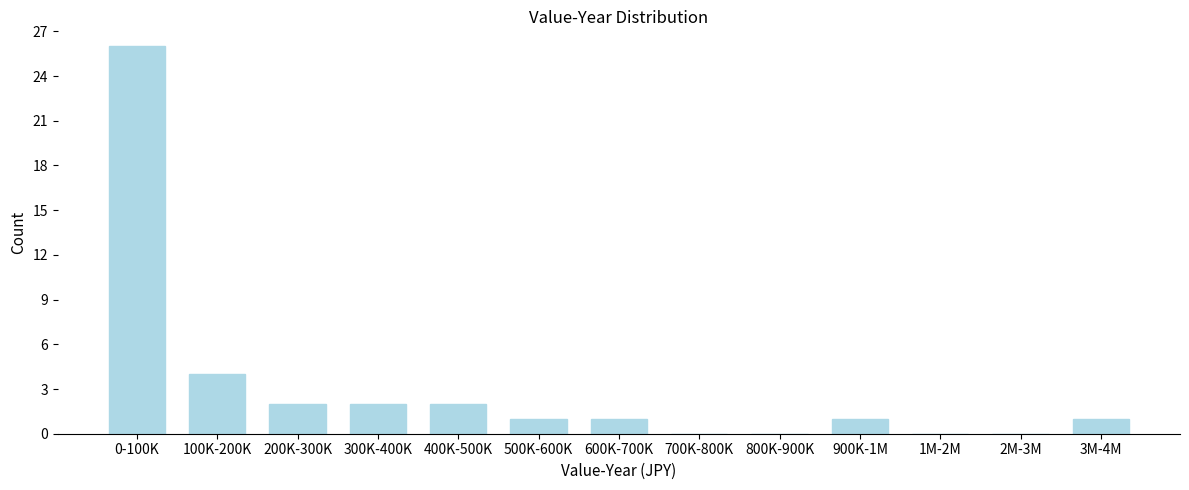

Reading right to left, extract all data points from this chart.

3M-4M=1	2M-3M=0	1M-2M=0	900K-1M=1	800K-900K=0	700K-800K=0	600K-700K=1	500K-600K=1	400K-500K=2	300K-400K=2	200K-300K=2	100K-200K=4	0-100K=26